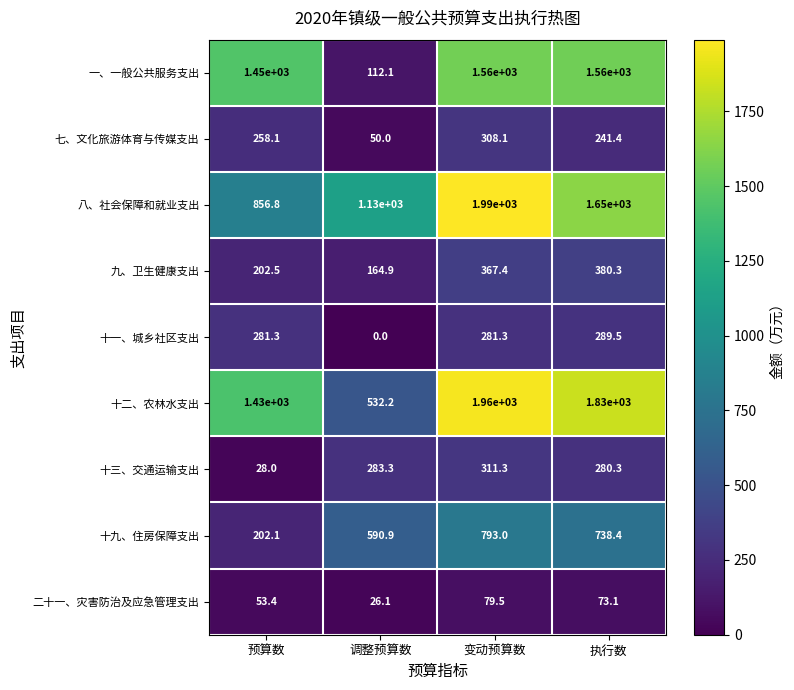

At which category does the chart reach its peak across all series?

变动预算数